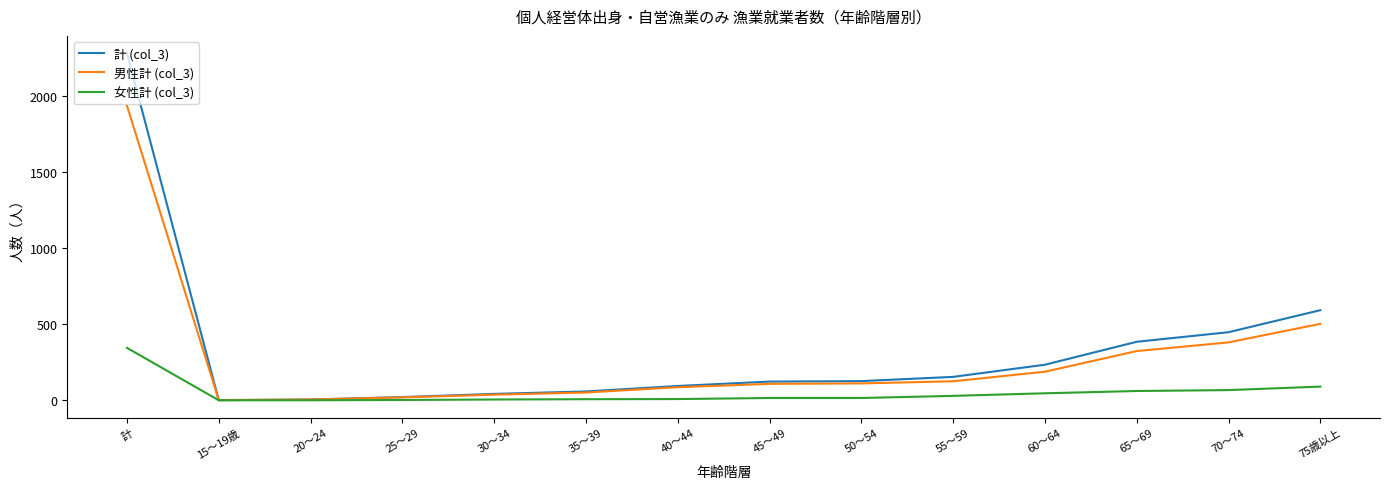

Which series has the widest spread of values?

計 (col_3)